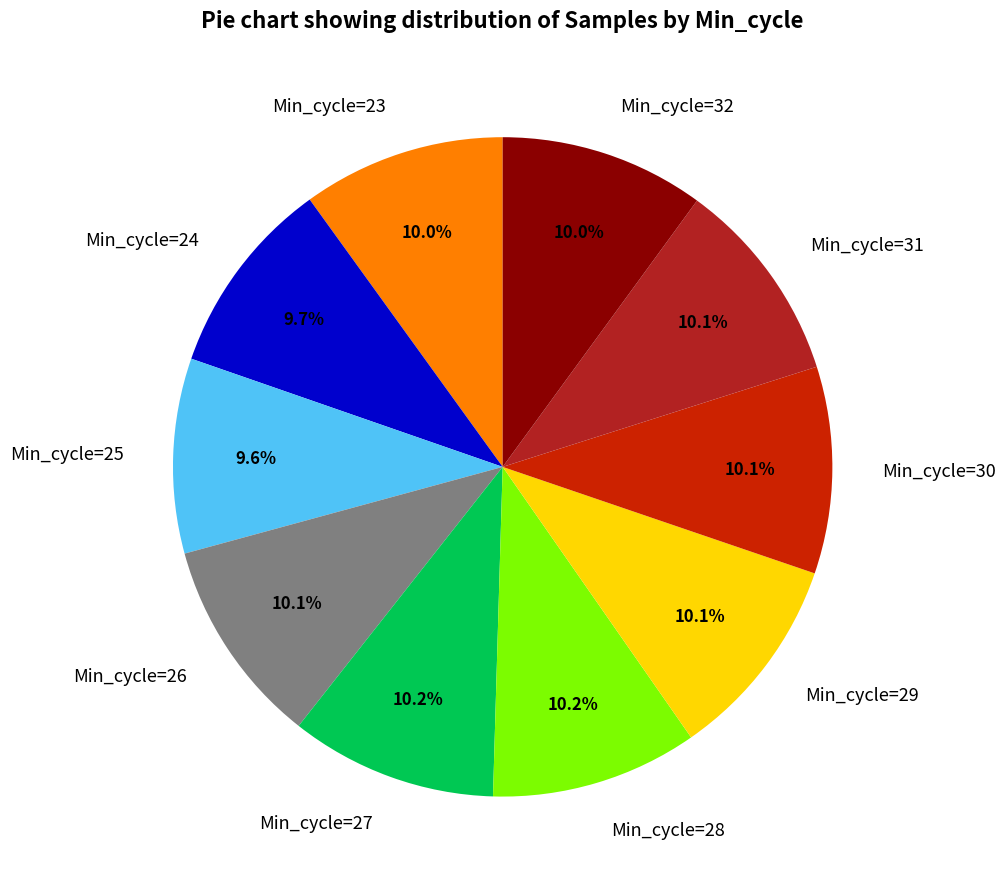

Does Min_cycle=31 represent more than half of the total?

No